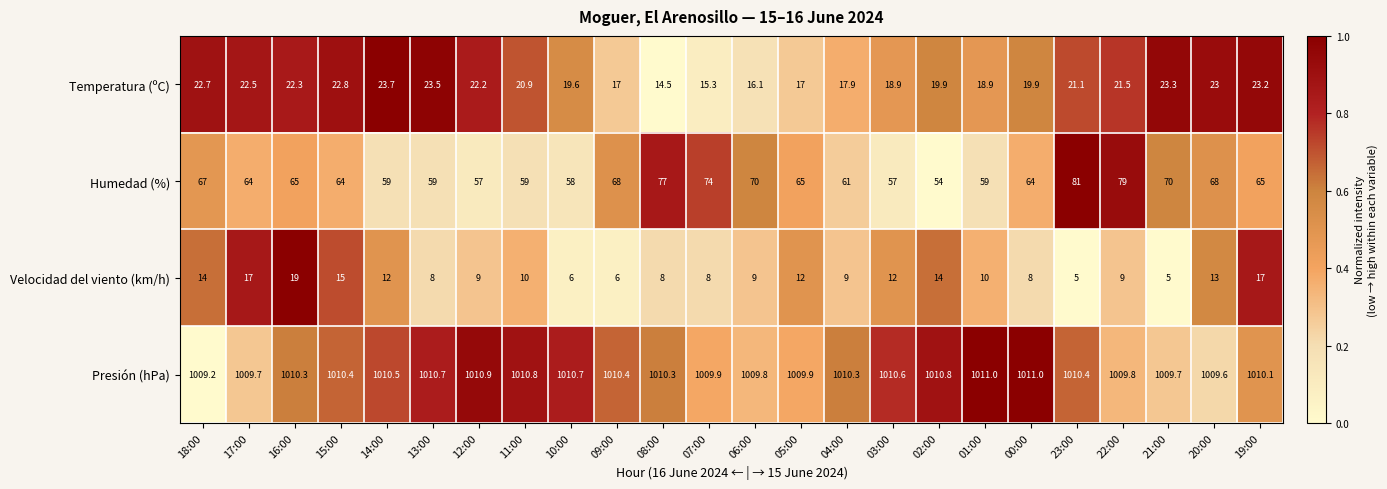

At which label does Humedad (%) first exceed 65?

18:00